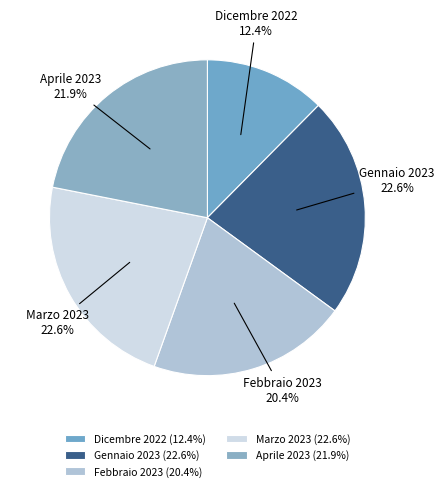

To the nearest percent, what percentage of the pie is Febbraio 2023?

20%